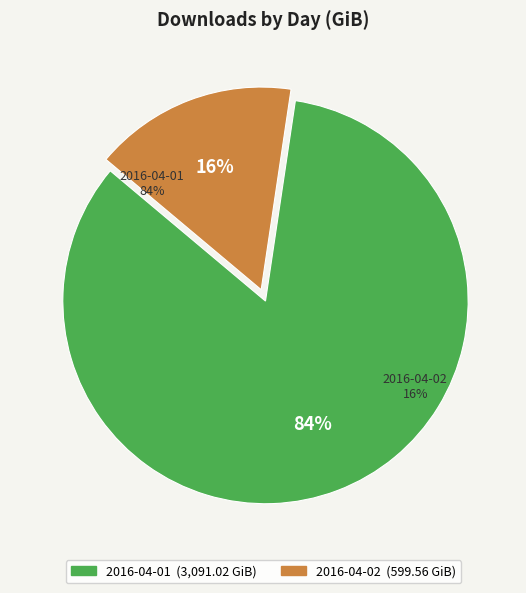

Combined, what portion of the pie is 2016-04-01 and 2016-04-02?

100.0%